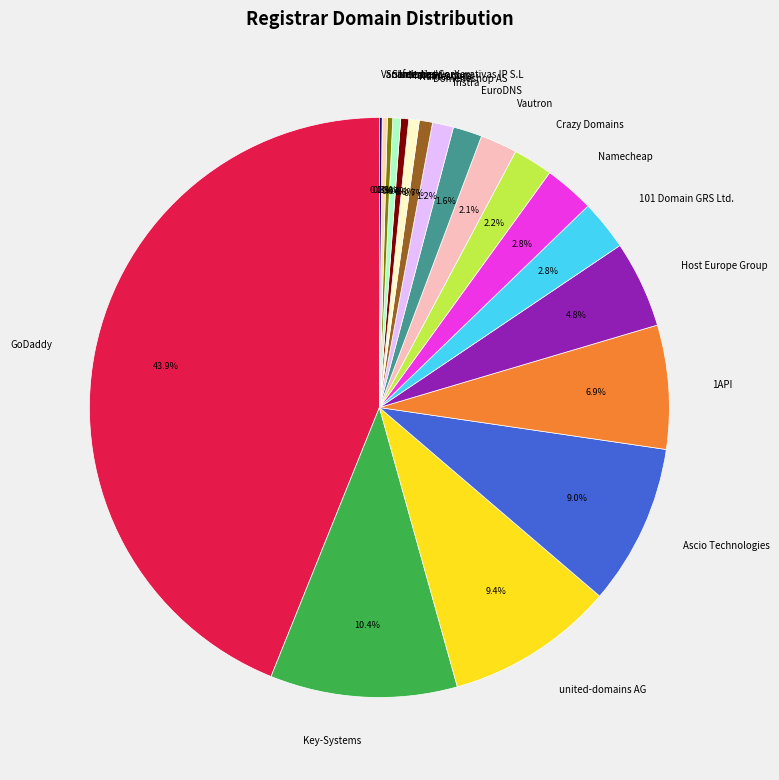

How much of the chart is everything except Soluciones Corporativas IP S.L?

99.7%